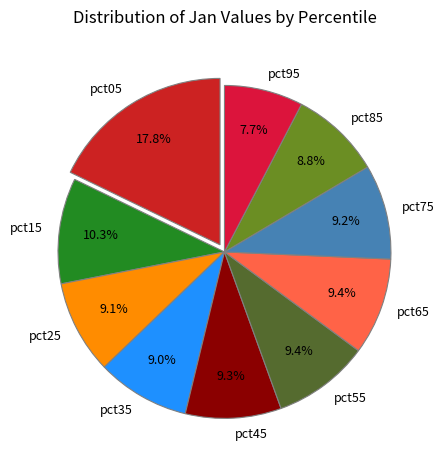

To the nearest percent, what percentage of the pie is pct05?

18%